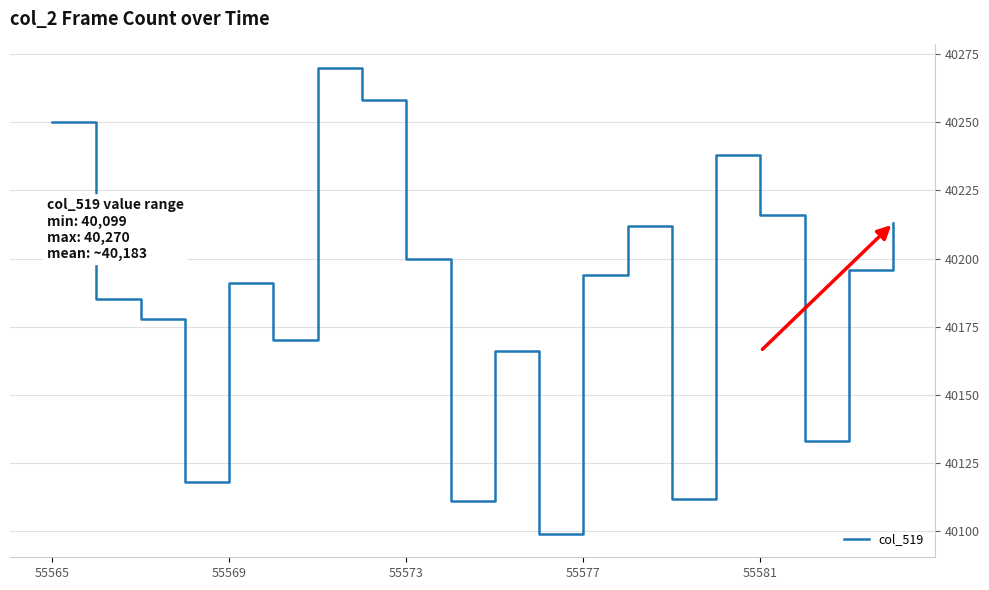

What is the maximum value shown in the chart?

40270